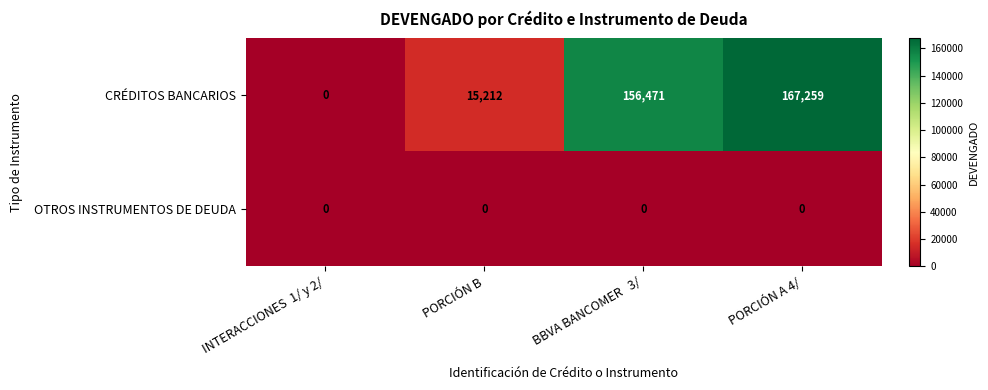

Which series has the widest spread of values?

CRÉDITOS BANCARIOS